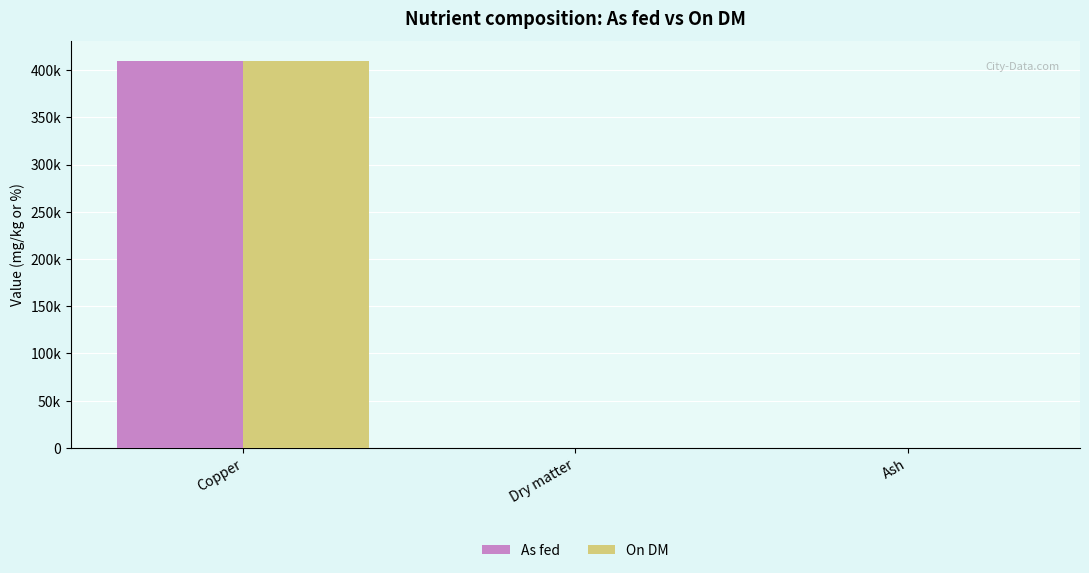

Where is On DM nearest to the value 205050?

Copper